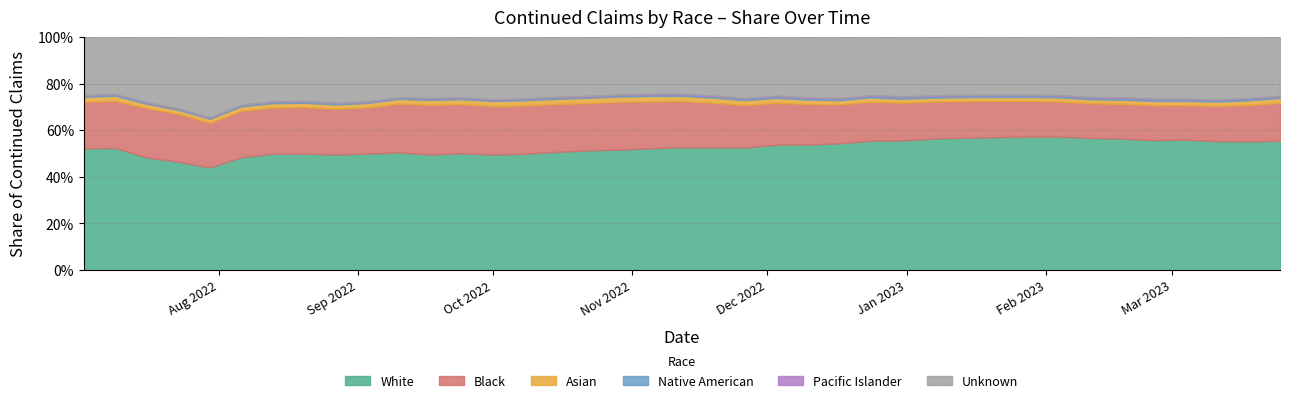

Rank the series by their maximum value, from lowest to highest.

Pacific Islander, Native American, Asian, Black, Unknown, White